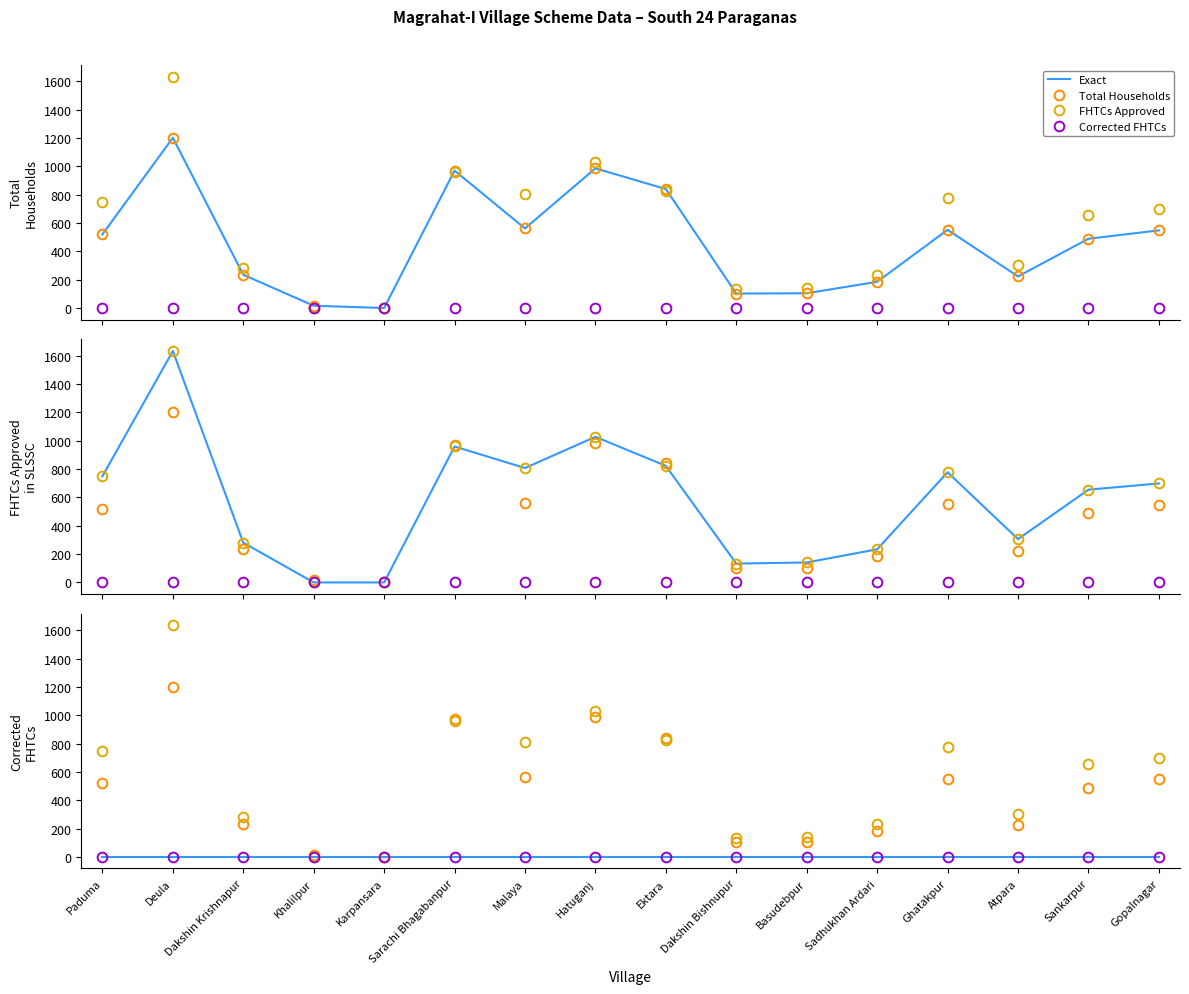

At which category is the sum across all series the highest?

Deula